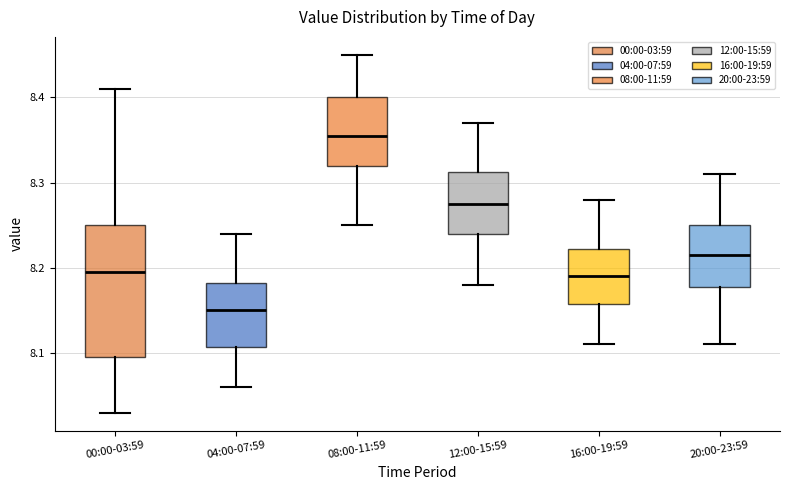

Which box's median line is the highest?

08:00-11:59